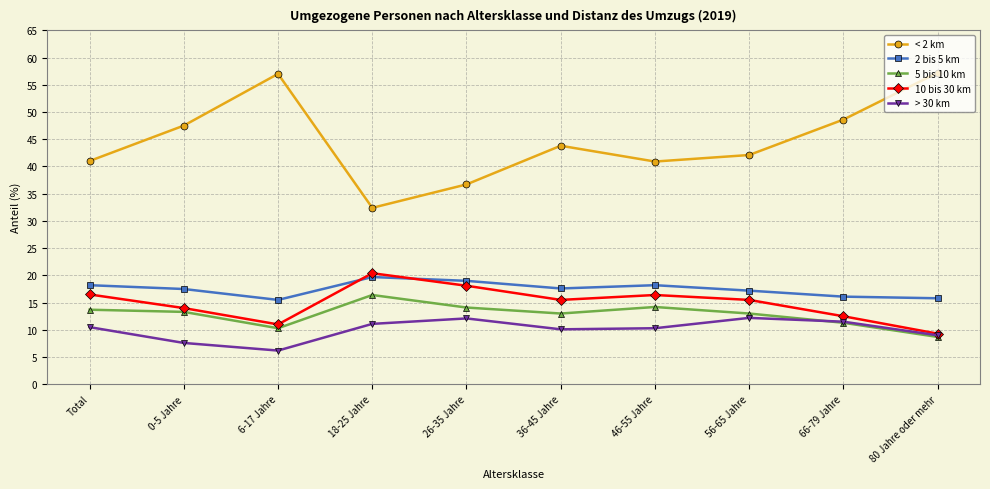

Where is the first local minimum for < 2 km?

18-25 Jahre